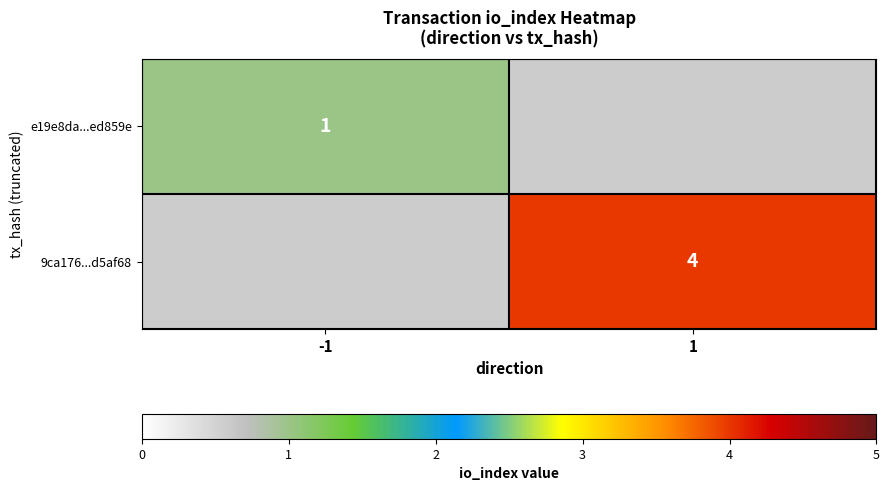

Is the value of 9ca176...d5af68 at 1 greater than the value of e19e8da...ed859e at -1?

Yes